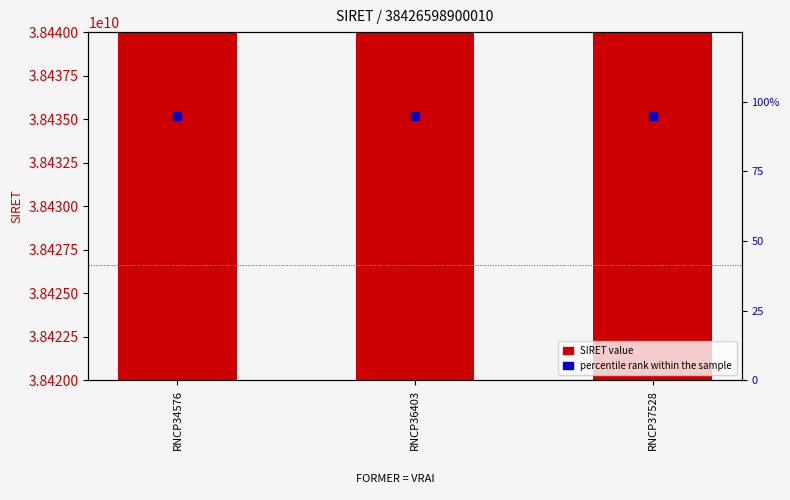

Which series has the widest spread of Y values?

SIRET value